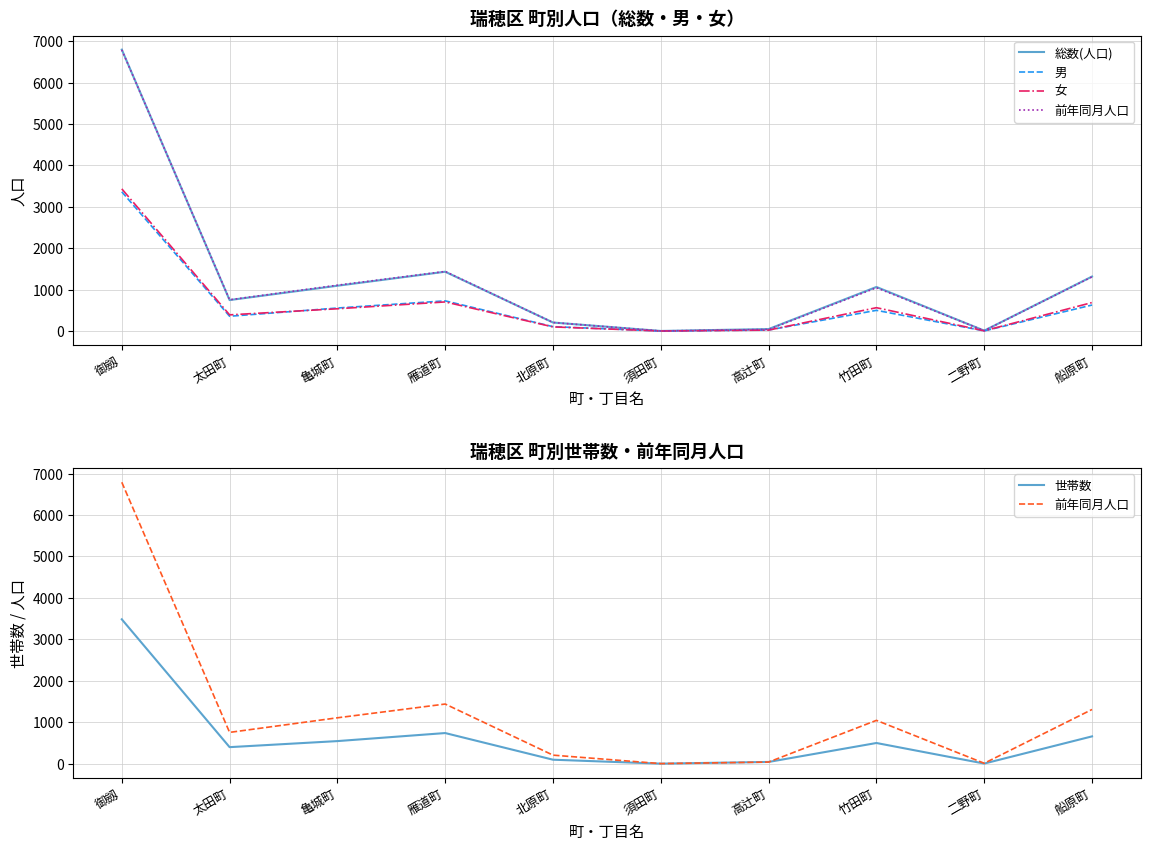

How many series are shown in this chart?

5